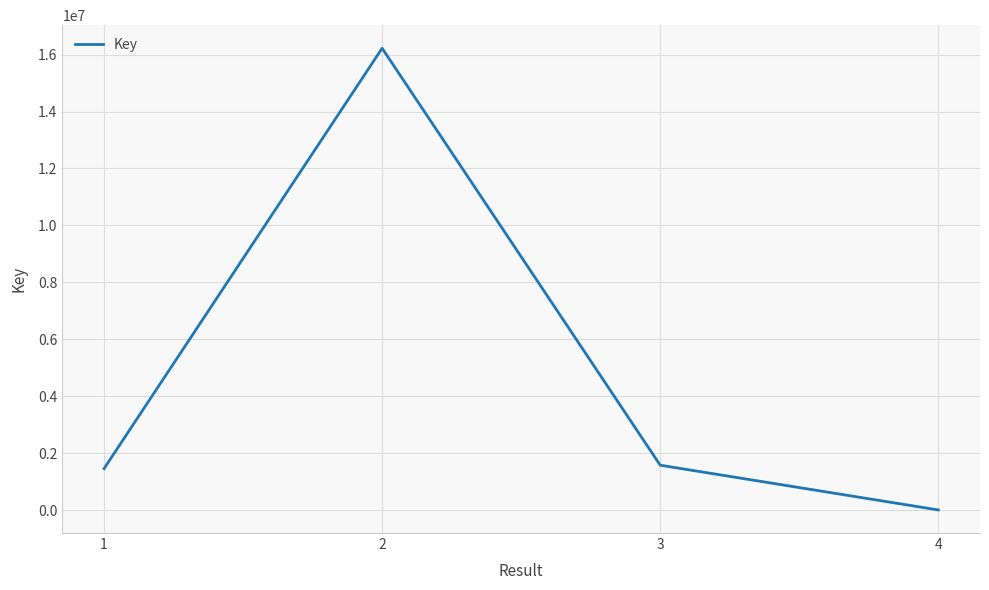

Reading right to left, transcribe all the data shown in this chart.

7037	1578109	16222165	1459799